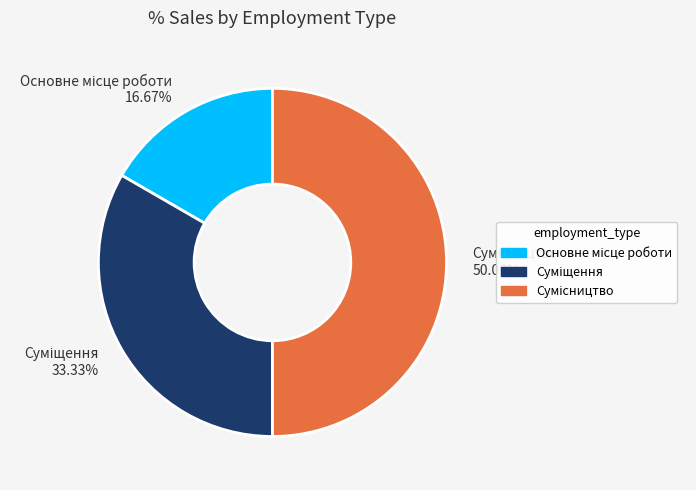

How many slices are in this pie chart?

3